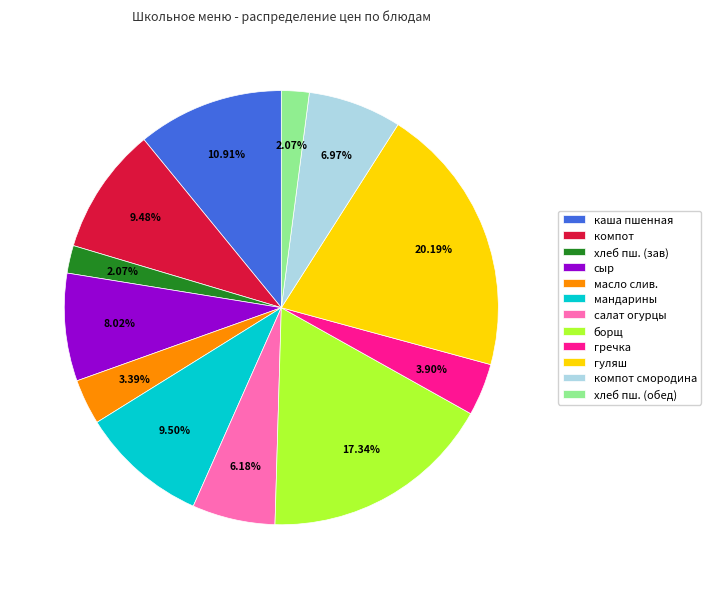

Between сыр and салат огурцы, which is larger?

сыр